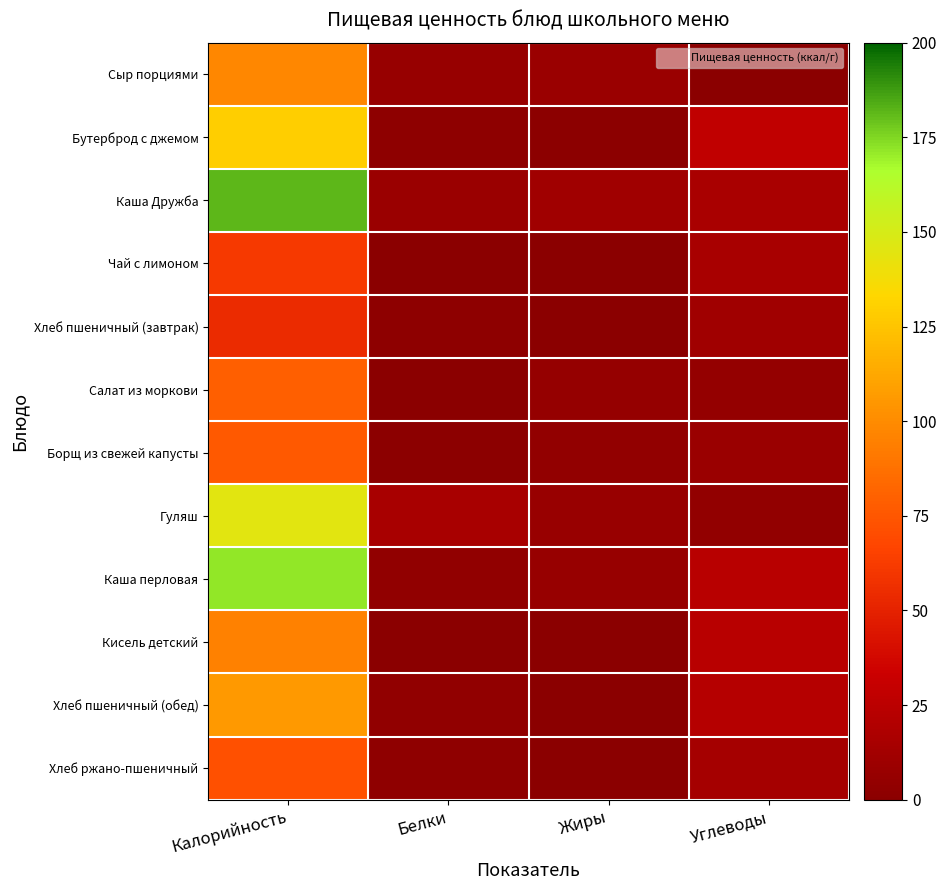

Reading left to right, extract all data points from this chart.

Сыр порциями: Калорийность=98.3	Белки=6.3	Жиры=8.0	Углеводы=0.0
Бутерброд с джемом: Калорийность=129.2	Белки=1.9	Жиры=1.2	Углеводы=27.9
Каша Дружба: Калорийность=182.0	Белки=8.0	Жиры=11.7	Углеводы=15.7
Чай с лимоном: Калорийность=61.6	Белки=0.1	Жиры=0.0	Углеводы=15.3
Хлеб пшеничный (завтрак): Калорийность=54.0	Белки=1.8	Жиры=0.2	Углеводы=11.3
Салат из моркови: Калорийность=79.2	Белки=0.7	Жиры=6.1	Углеводы=5.5
Борщ из свежей капусты: Калорийность=76.0	Белки=1.5	Жиры=4.0	Углеводы=8.5
Гуляш: Калорийность=145.2	Белки=15.3	Жиры=7.2	Углеводы=4.4
Каша перловая: Калорийность=171.7	Белки=3.4	Жиры=6.6	Углеводы=24.1
Кисель детский: Калорийность=95.0	Белки=0.3	Жиры=0.0	Углеводы=24.0
Хлеб пшеничный (обед): Калорийность=105.8	Белки=3.4	Жиры=0.4	Углеводы=22.1
Хлеб ржано-пшеничный: Калорийность=72.4	Белки=2.6	Жиры=0.5	Углеводы=13.6